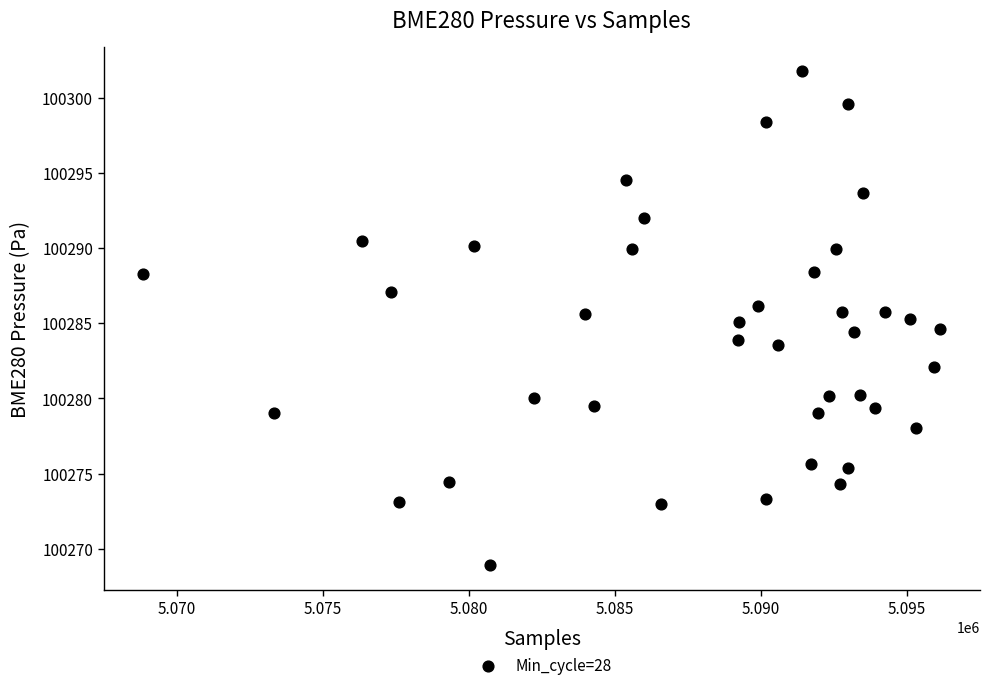

What is the range of Y values (max minus min)?

32.8